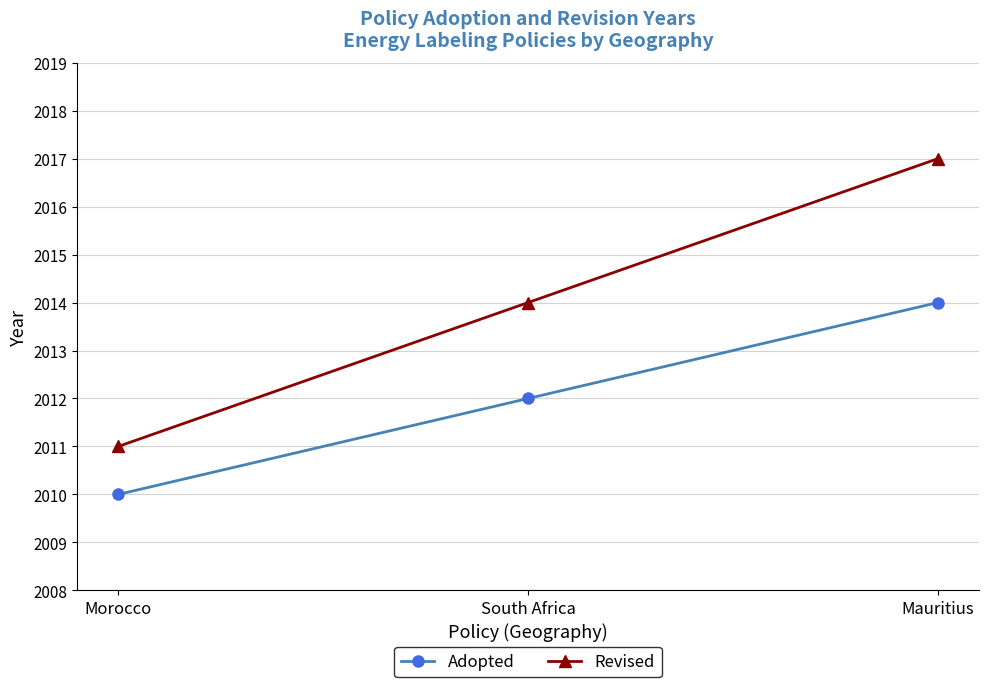

What is the difference between the maximum and minimum values in the Adopted series?

4